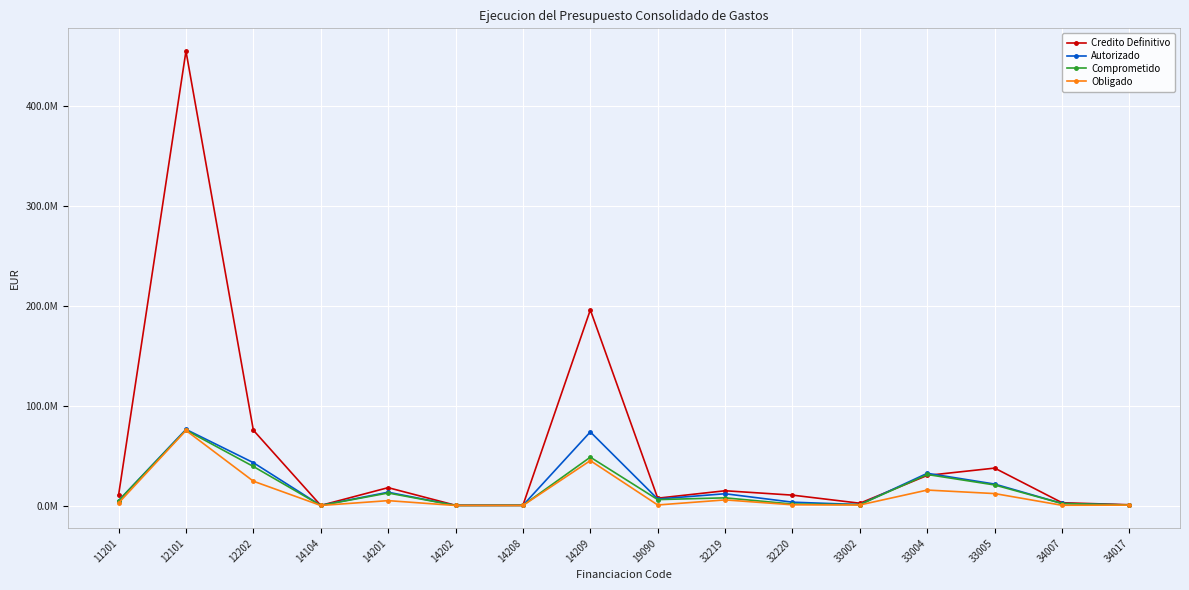

Reading right to left, extract all data points from this chart.

Credito Definitivo: 34017=762673.9	34007=2786165.1	33005=37400383.0	33004=30090562.3	33002=2275579.0	32220=10364558.7	32219=14750336.3	19090=7328207.9	14209=195601934.5	14208=182623.1	14202=216571.4	14201=17853314.8	14104=77951.0	12202=75302728.9	12101=454459267.1	11201=10365115.1
Autorizado: 34017=510649.1	34007=2044450.2	33005=21440731.6	33004=32203481.4	33002=917122.6	32220=3322212.2	32219=11763076.5	19090=6498691.2	14209=73611718.9	14208=132965.4	14202=54364.6	14201=13281440.1	14104=50559.2	12202=42839490.1	12101=76114043.5	11201=4862407.3
Comprometido: 34017=503000.4	34007=1987047.2	33005=20527575.6	33004=31008505.8	33002=917122.6	32220=1437629.6	32219=7672641.9	19090=5891554.0	14209=48332006.2	14208=128545.4	14202=54364.6	14201=12498159.3	14104=50559.2	12202=39037171.2	12101=75409229.8	11201=4789424.5
Obligado: 34017=392915.3	34007=206899.0	33005=11928479.4	33004=15445851.7	33002=545698.3	32220=717114.9	32219=5604761.9	19090=522944.2	14209=44889366.4	14208=36188.1	14202=20224.1	14201=4866950.8	14104=40228.3	12202=24312070.6	12101=75060898.5	11201=2487396.2